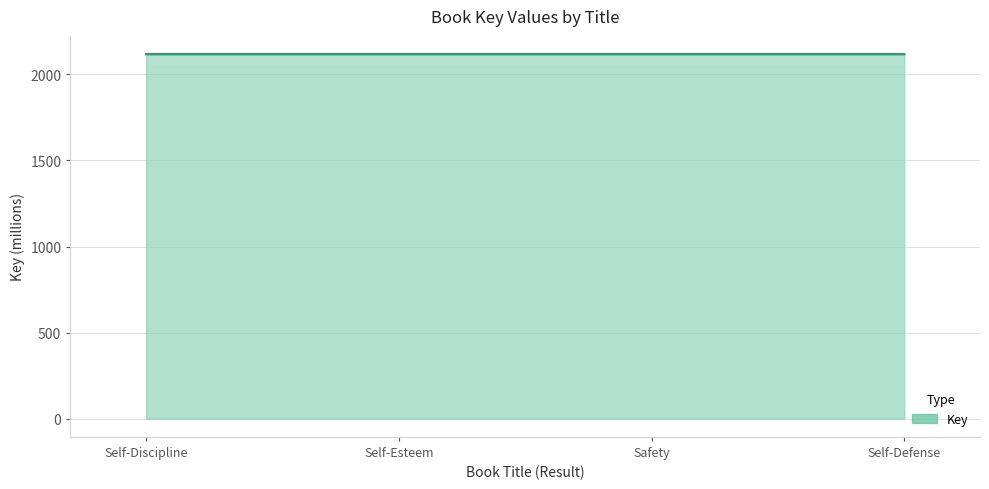

Reading right to left, extract all data points from this chart.

2117.9	2117.9	2117.9	2117.9